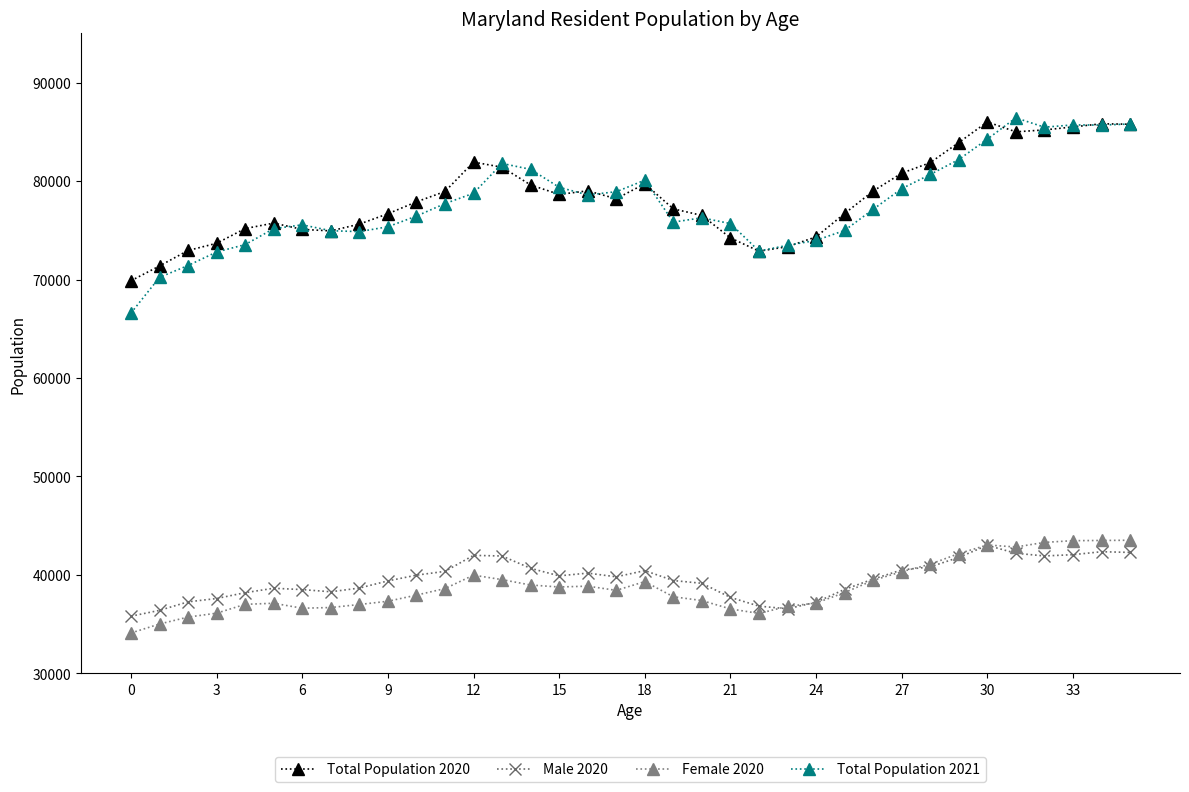

What are all the series names shown in the legend?

Total Population 2020, Male 2020, Female 2020, Total Population 2021